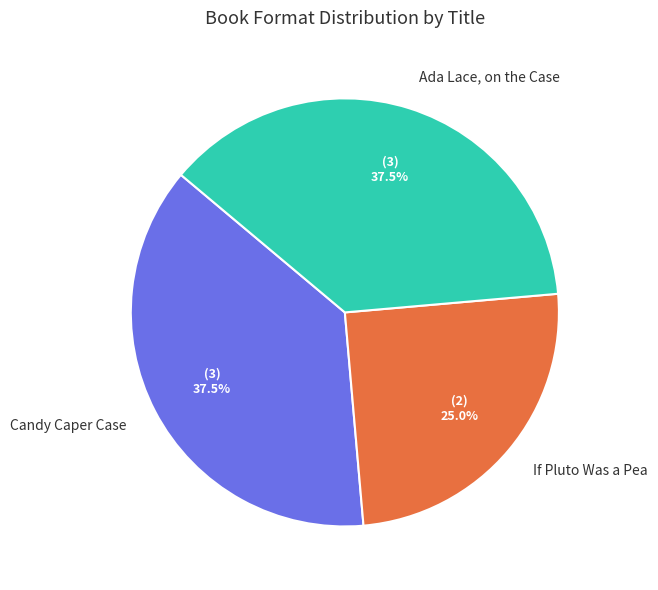

Does If Pluto Was a Pea account for over 50% of the chart?

No